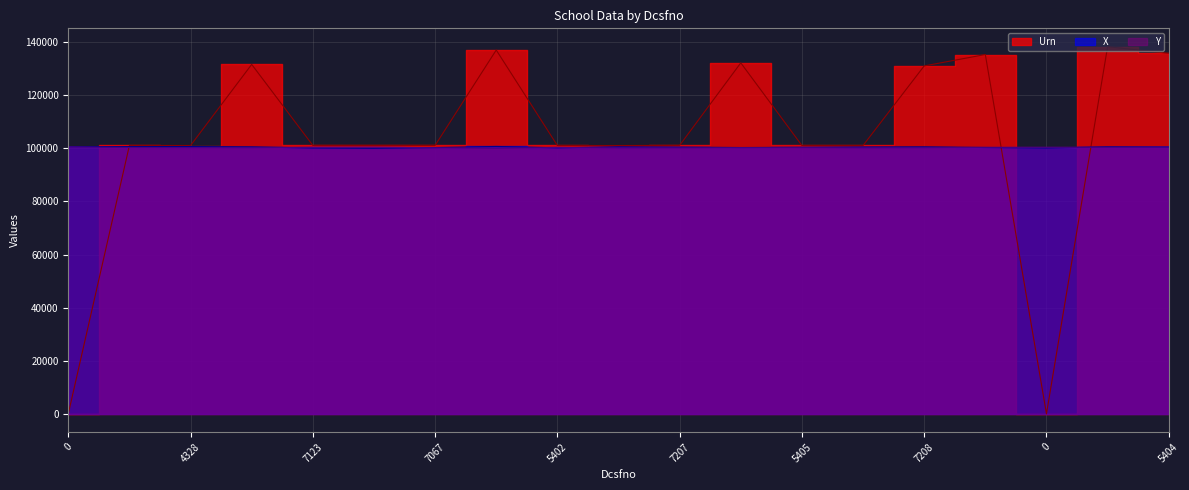

At 4297, list the series in order from largest to smallest.

Urn, X, Y